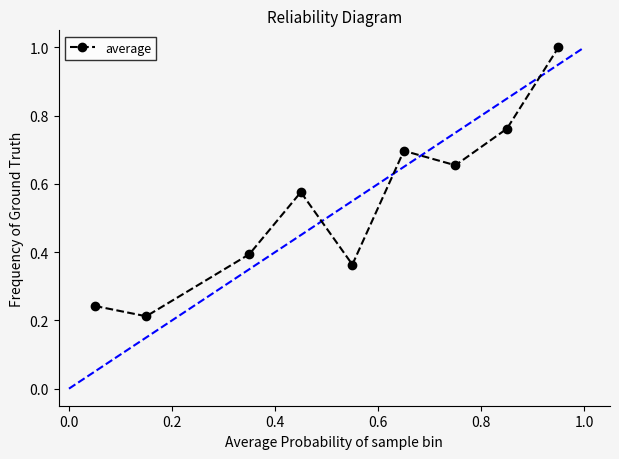

How many interior local peaks (higher than both neighbors) does the data have?

2